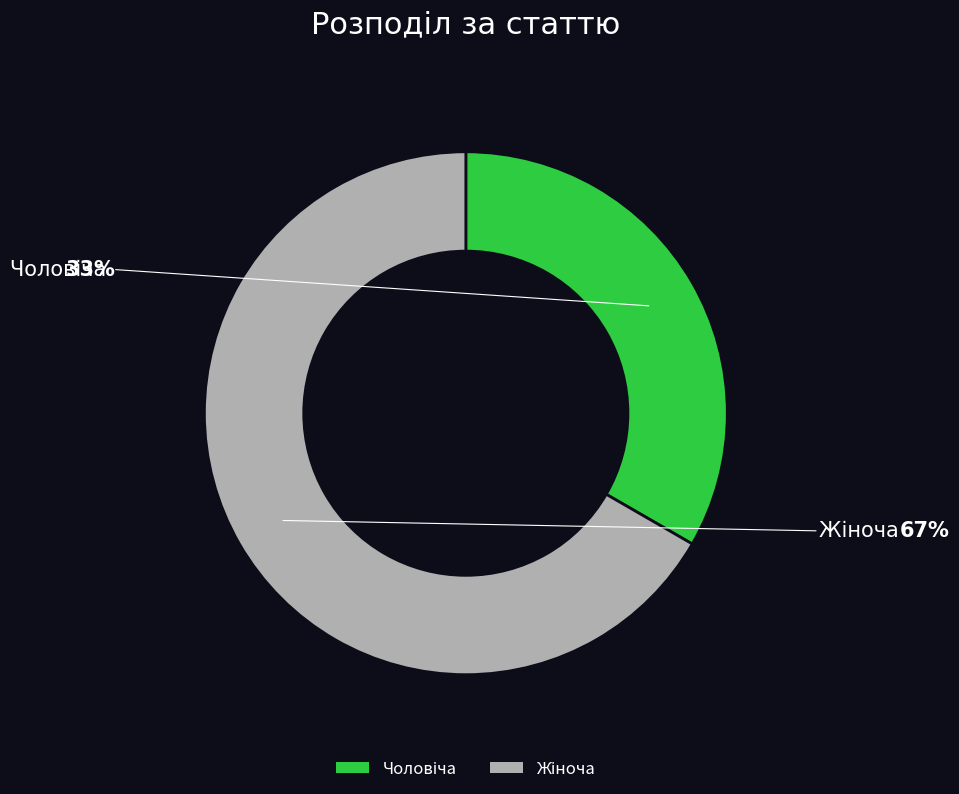

Is there any slice that represents more than half of the pie?

Yes